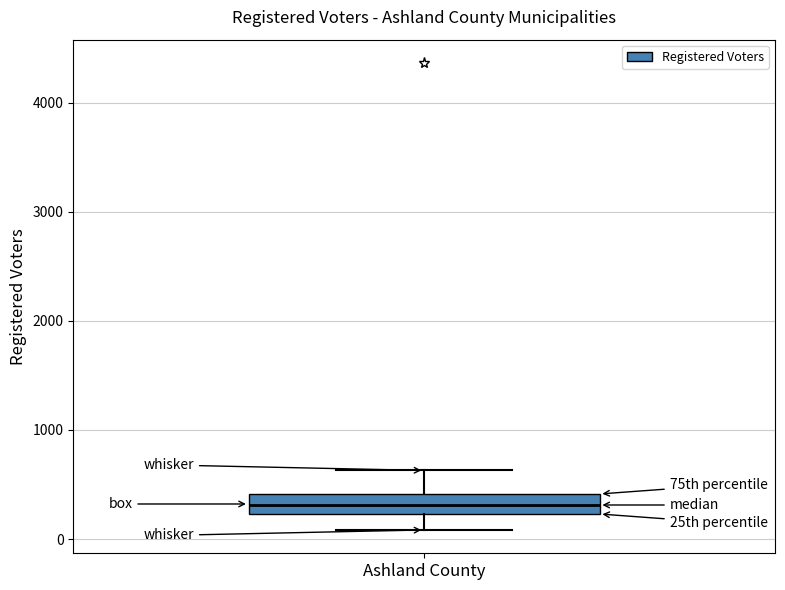

Where does the median line of the box for Ashland County sit on the y-axis? The values are not printed on the chart, so give them approximately, as read against the axis.

300